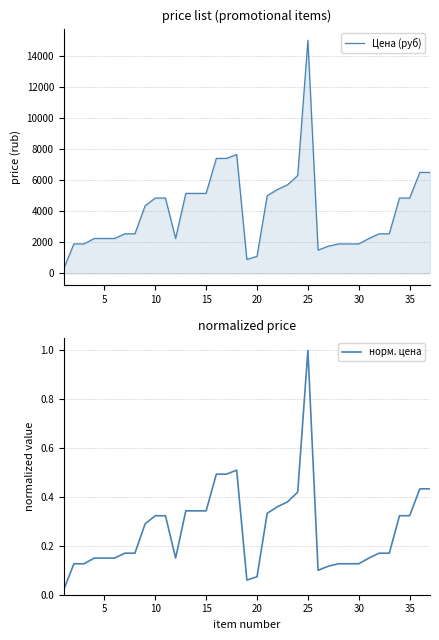

Which series has the largest total across all categories?

Цена (руб)